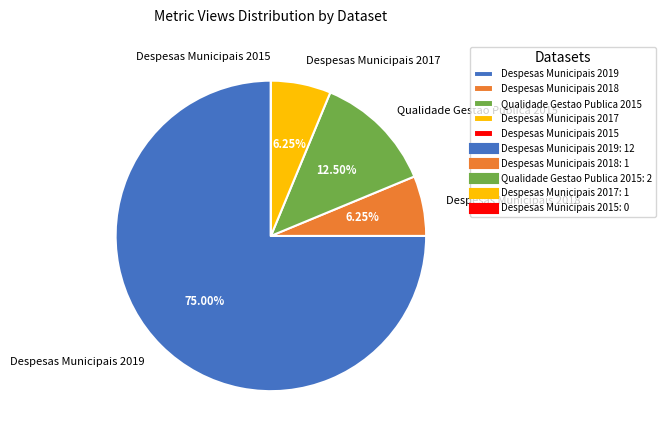

Approximately how many times larger is the value at Despesas Municipais 2019 compared to Qualidade Gestao Publica 2015?

6.0